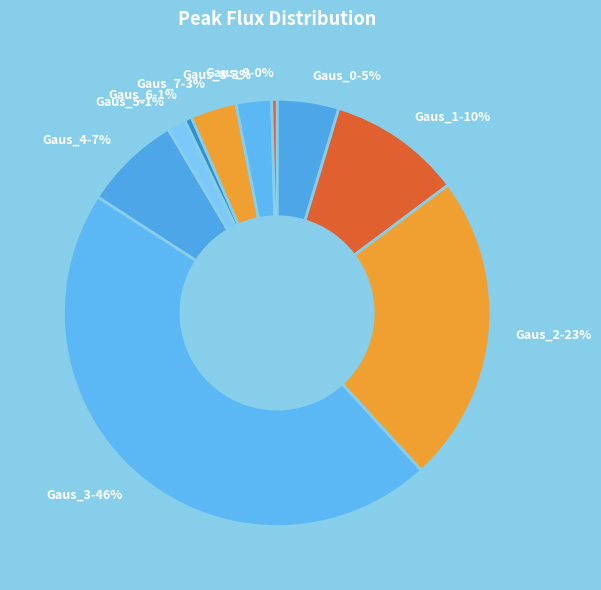

Count the number of slices in the pie.

10